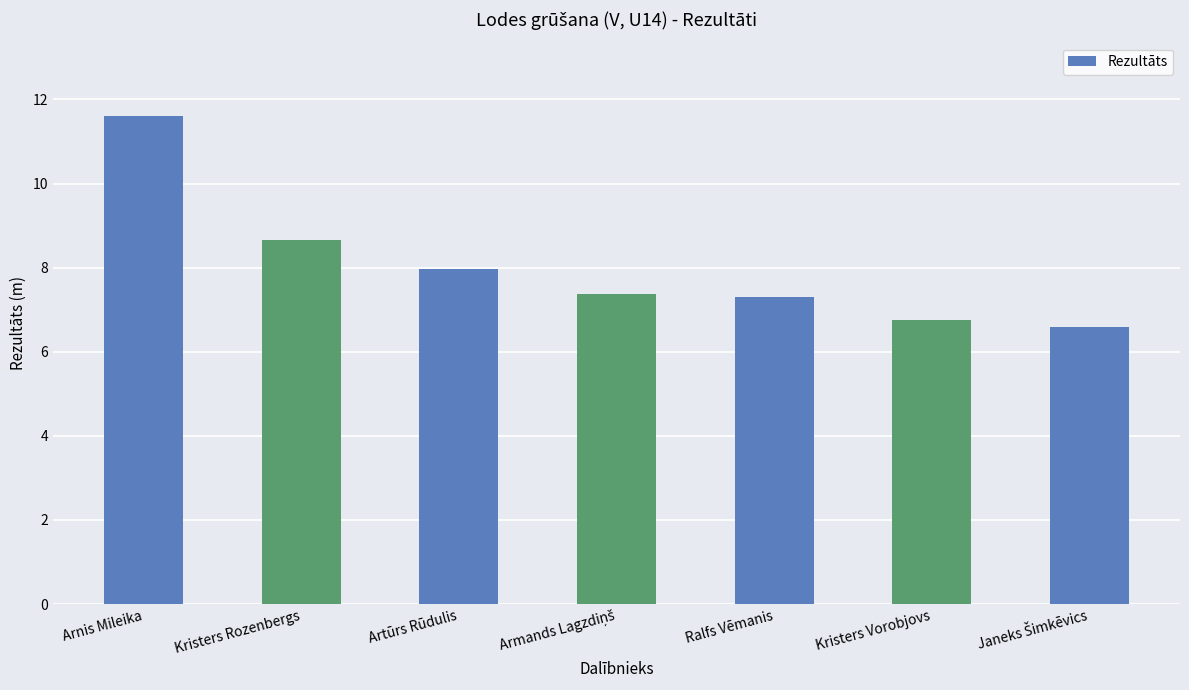

What is the maximum value shown in the chart?

11.6